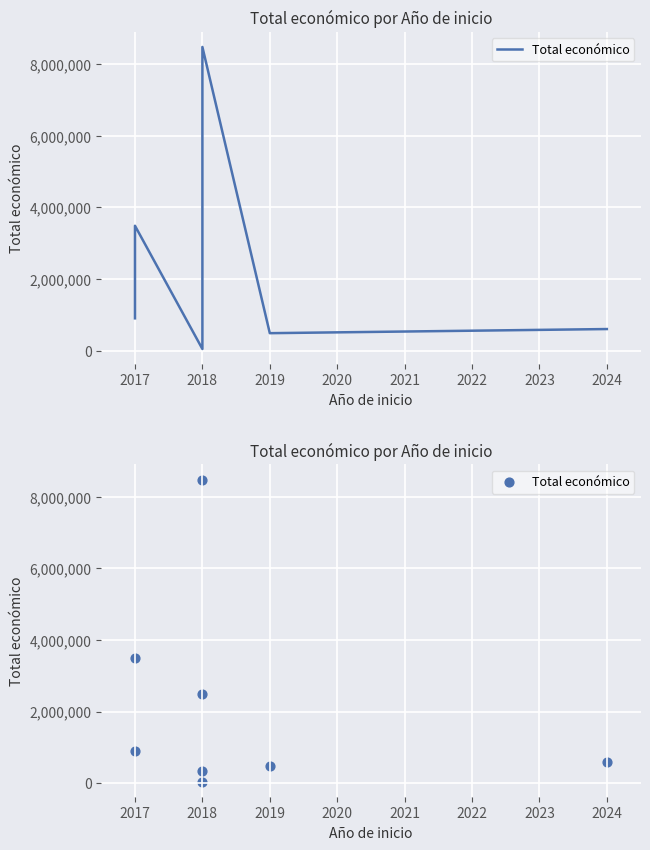

Approximately how many times larger is the value at 2018 compared to 2018?

0.3